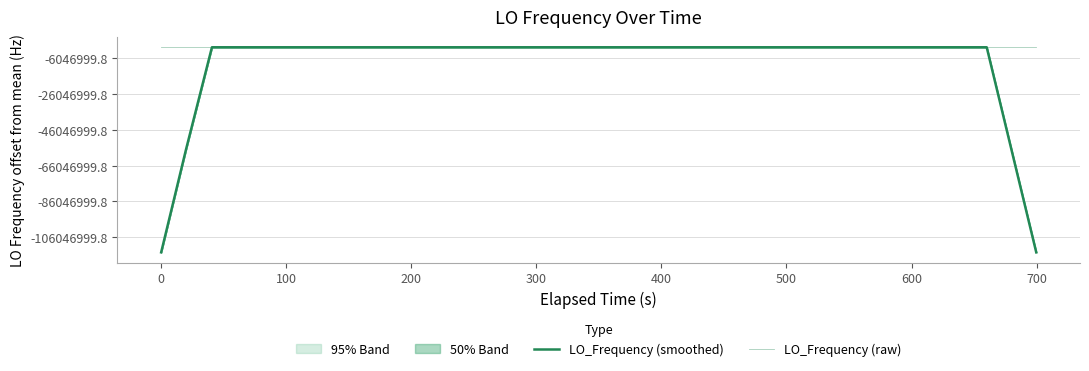

How many data points in LO_Frequency (smoothed) are less than 286046999?

17